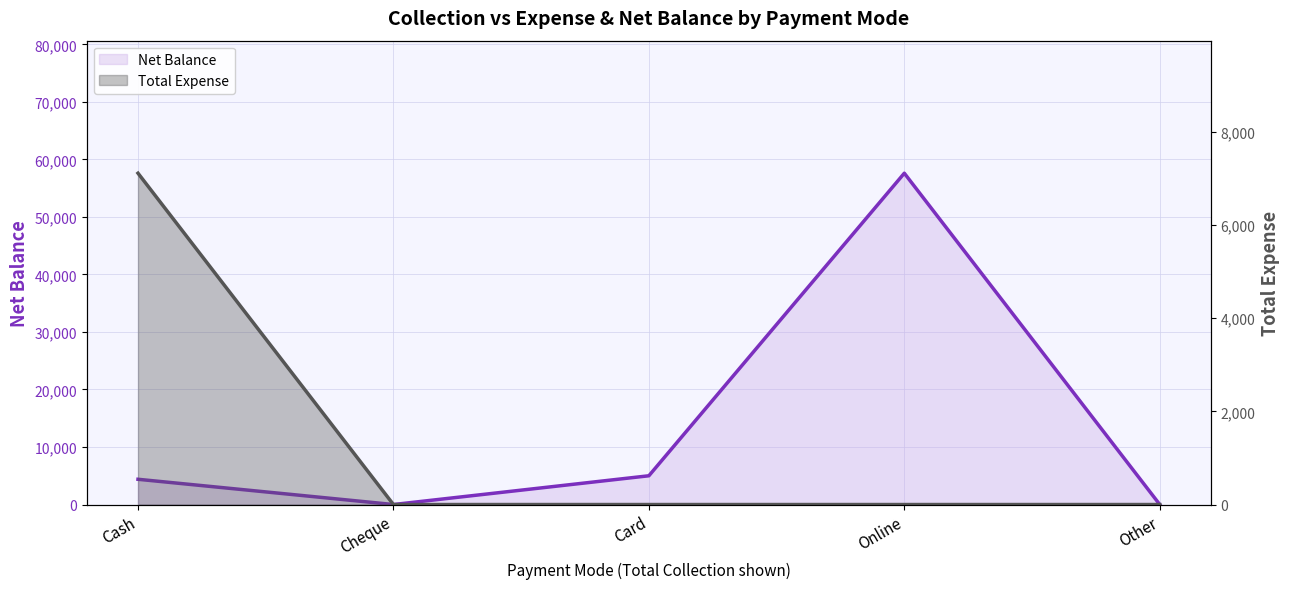

True or false: Net Balance and Total Expense cross at least once.

False